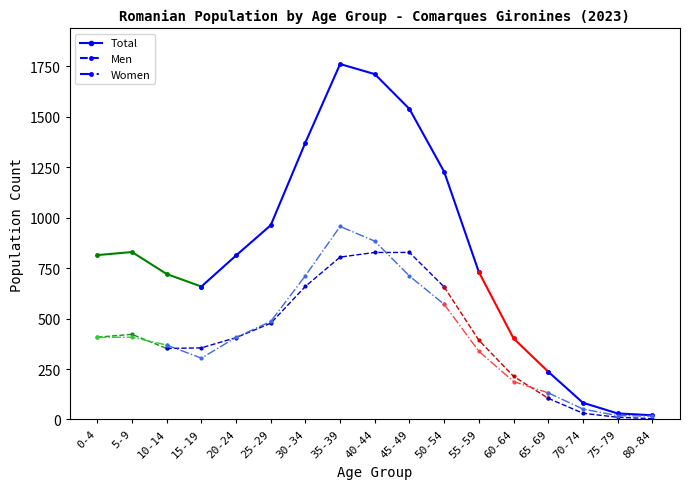

How many data points in Total are less than 813?

8